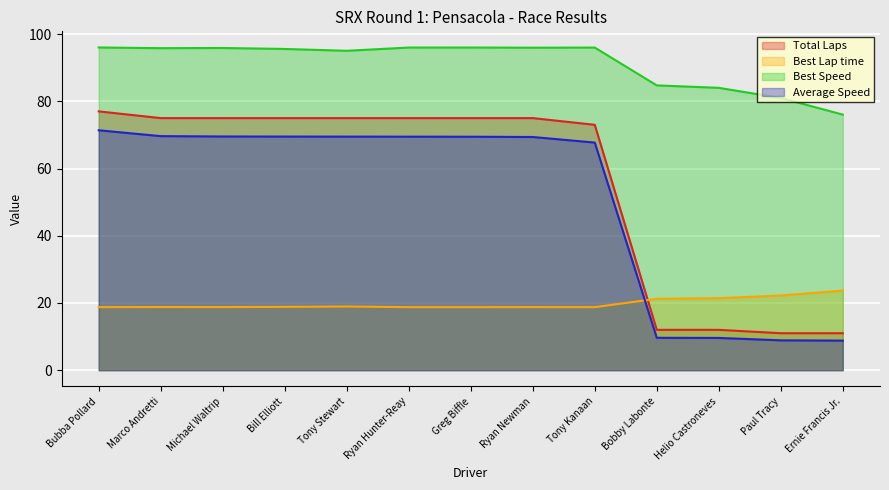

Which series ends up on top after the final intersection of Best Lap time and Average Speed?

Best Lap time